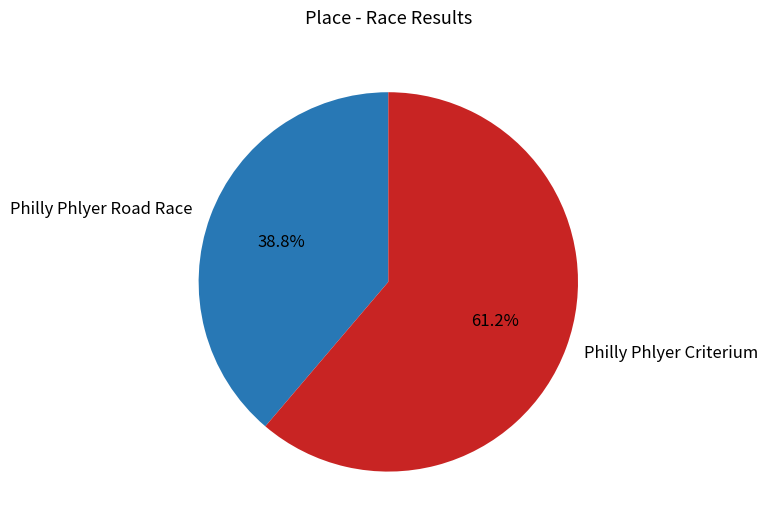

How much of the chart is everything except Philly Phlyer Road Race?

61.2%